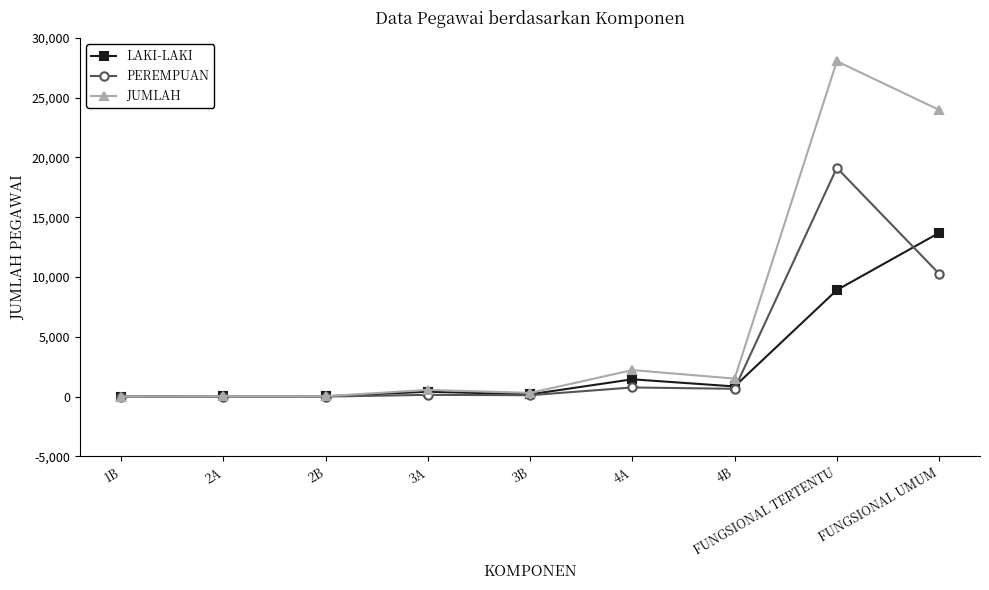

At how many categories does at least one series exceed 17313?

2